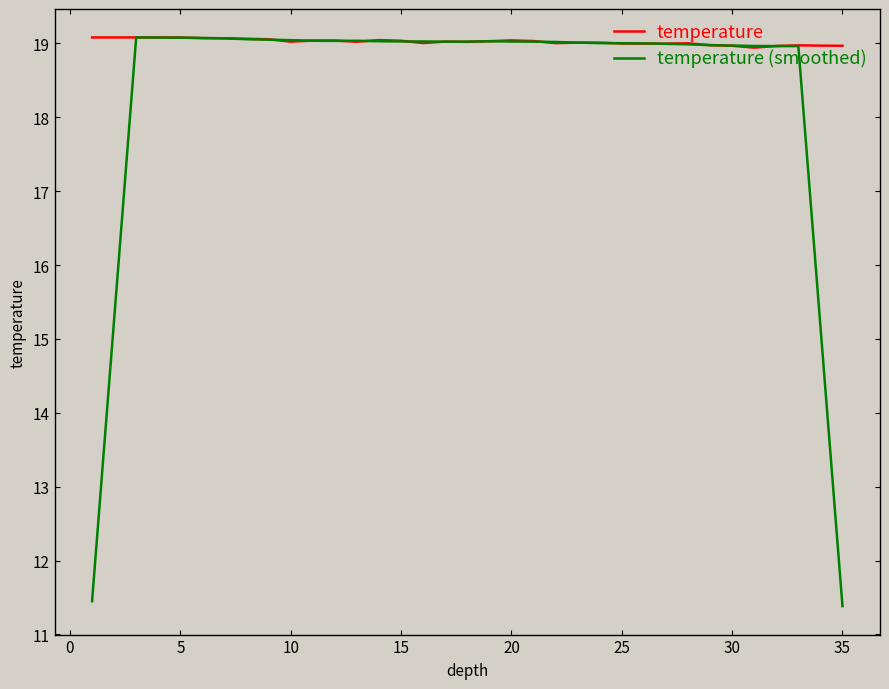

What is the lowest value of the temperature series?

18.9